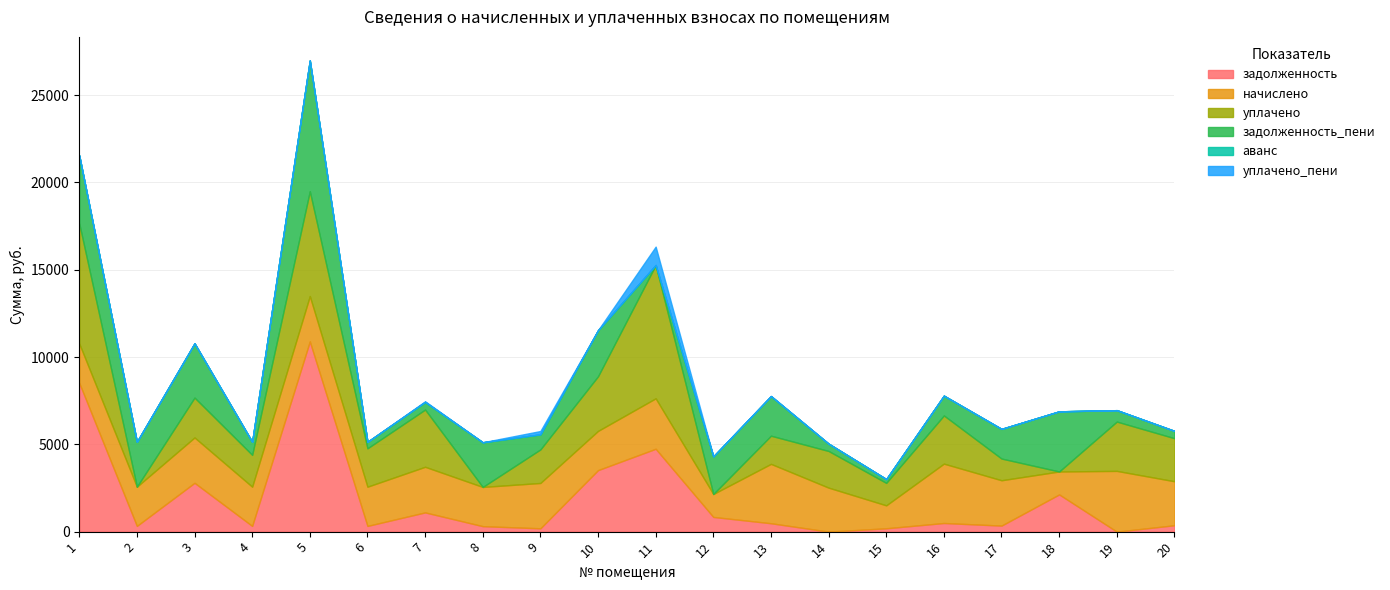

At which category does уплачено_пени reach its first local peak?

7